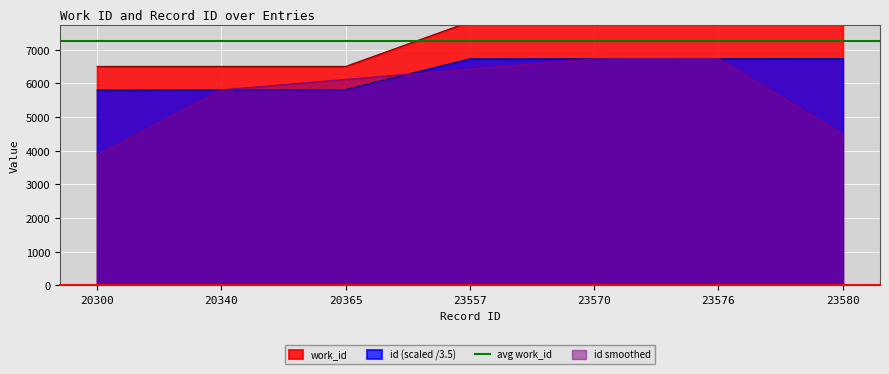

Rank the categories by work_id value from lowest to highest.

20300, 20340, 20365, 23557, 23570, 23576, 23580